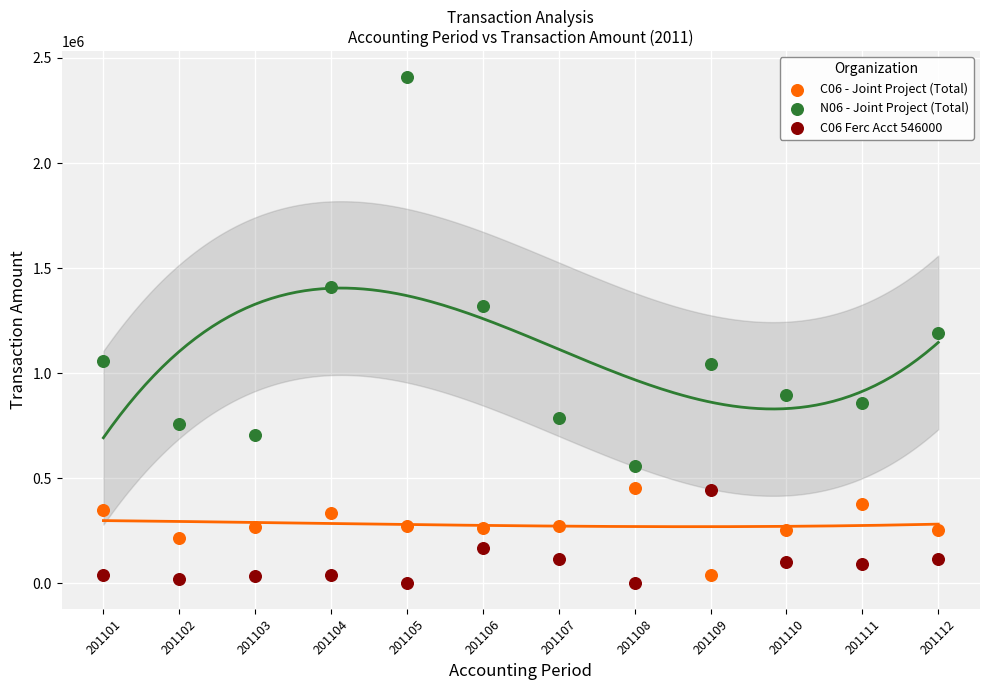

Which series contains the lowest Y value?

C06 Ferc Acct 546000